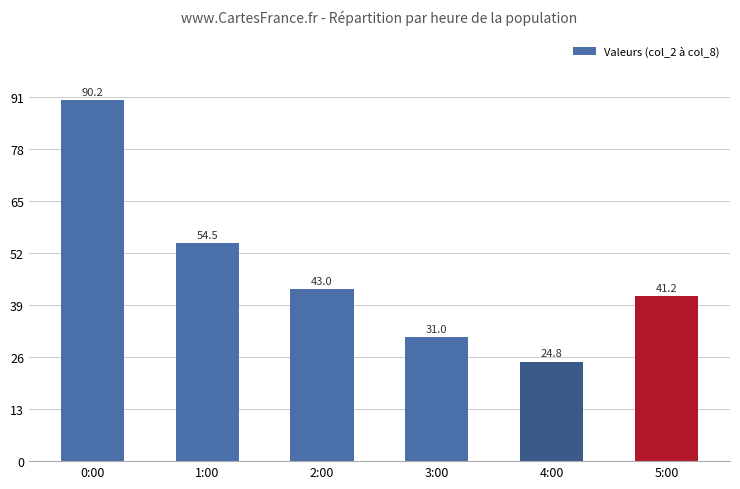

Reading left to right, list all the values displayed in this chart.

0:00=90.2	1:00=54.5	2:00=43.0	3:00=31.0	4:00=24.8	5:00=41.2